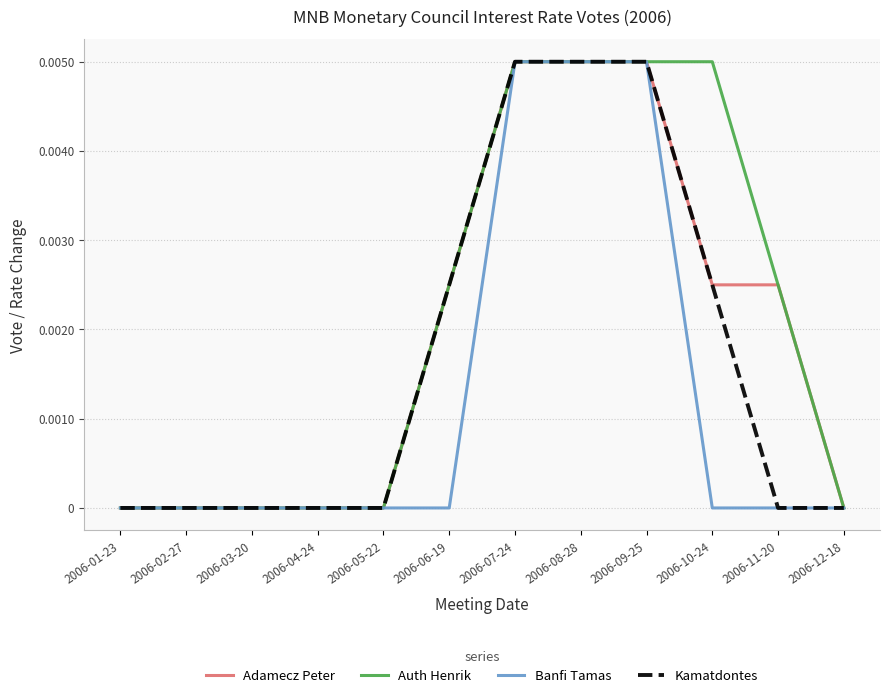

What are all the series names shown in the legend?

Adamecz Peter, Auth Henrik, Banfi Tamas, Kamatdontes